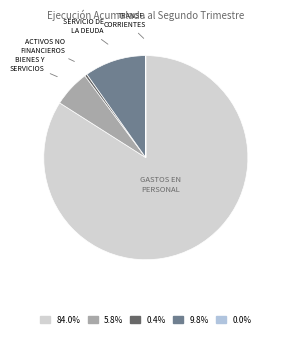

Is there any slice that represents more than half of the pie?

Yes